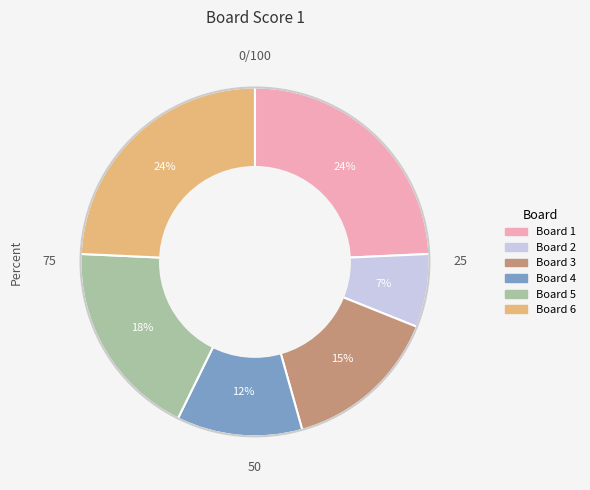

Do Board 4 and Board 3 together represent more than half of the pie?

No